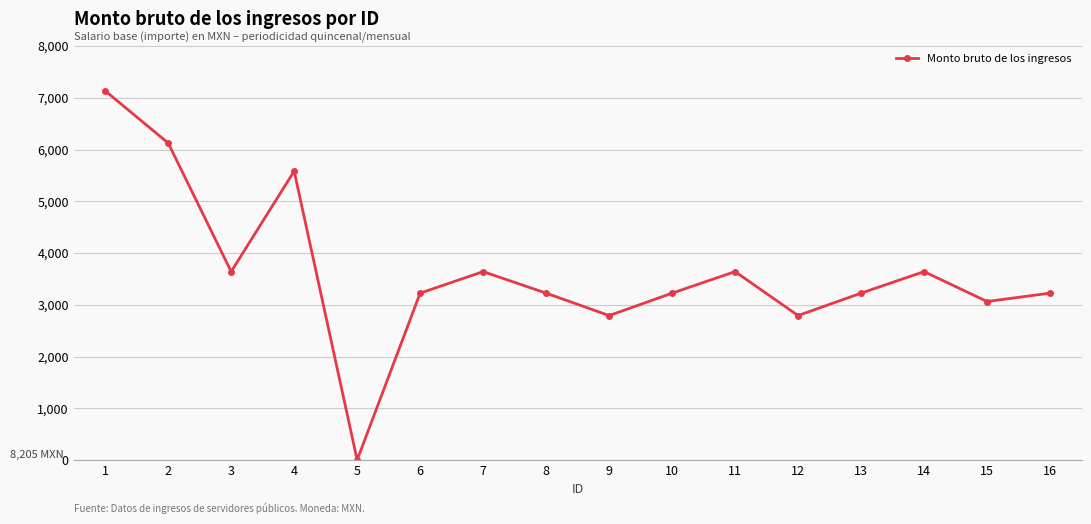

What is the sum of the values at 6 and 4?

8808.0